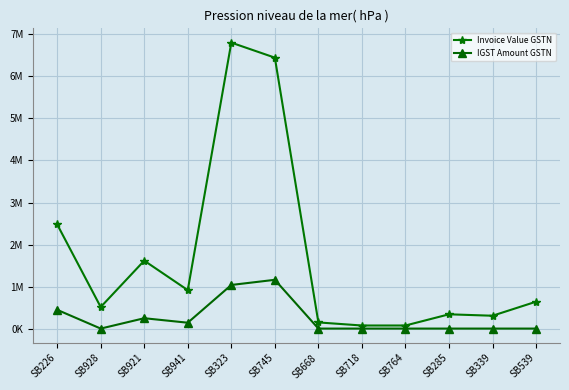

Reading left to right, transcribe all the data shown in this chart.

Invoice Value GSTN: 2479723.0	512709.1	1616144.0	914859.0	6804801.0	6447309.0	146488.3	73244.2	73244.2	339606.4	305645.8	639793.9
IGST Amount GSTN: 446350.1	0.0	246523.0	139554.9	1038004.0	1160505.0	0.0	0.0	0.0	0.0	0.0	0.0